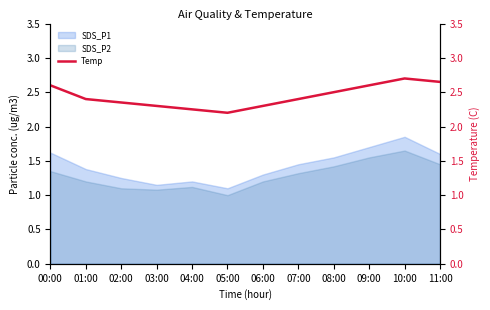

Is it true that SDS_P1 equals 2.7 at 08:00?

False